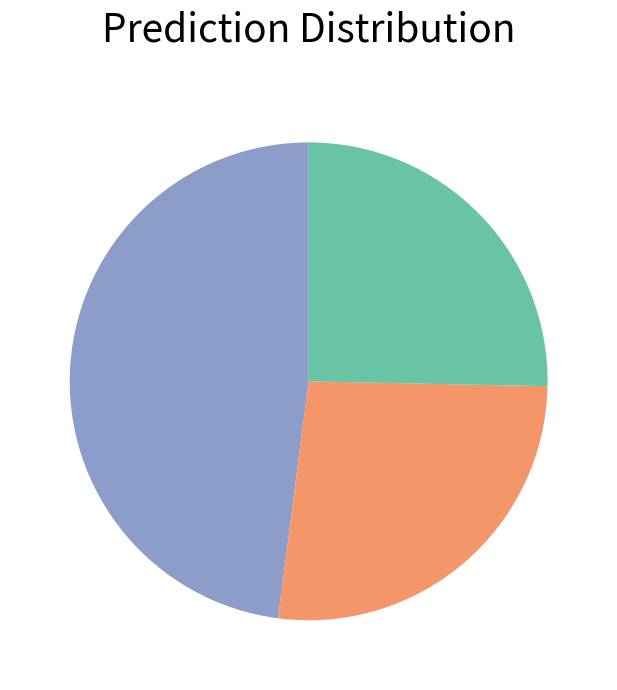

Does any single category account for the majority?

No